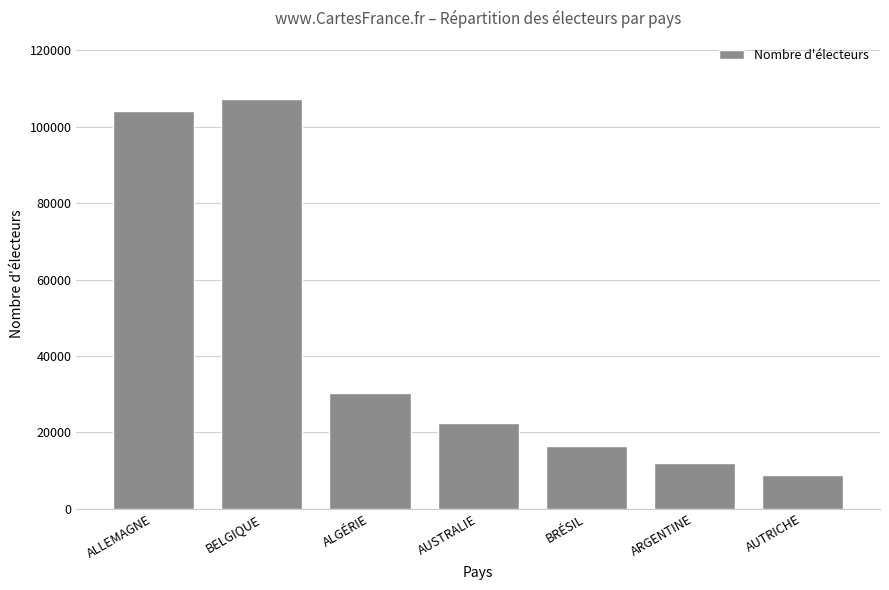

How many distinct data groups are displayed?

1